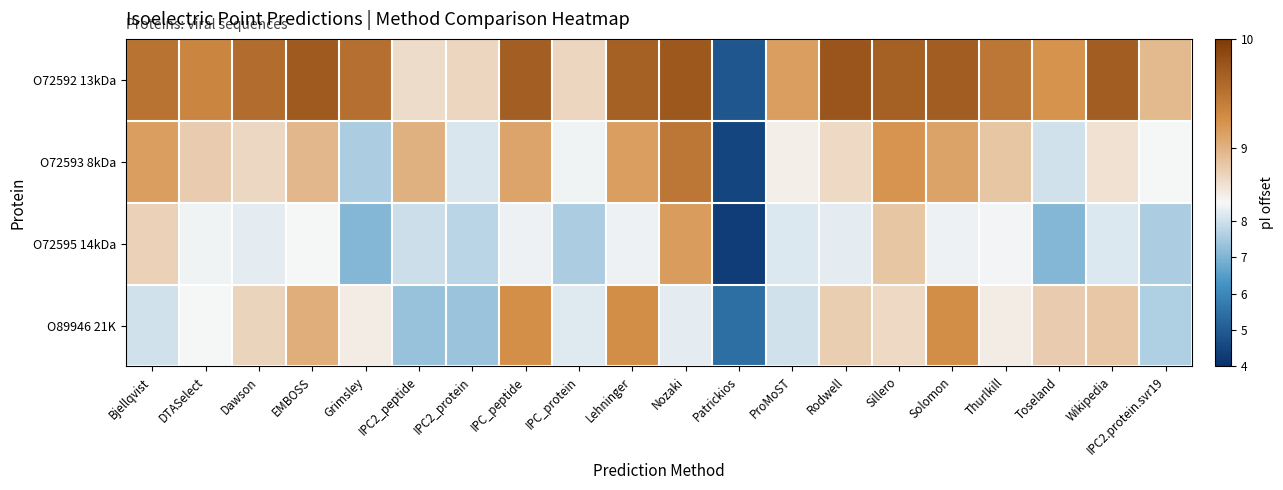

Which series has the widest spread of values?

O72593 8kDa